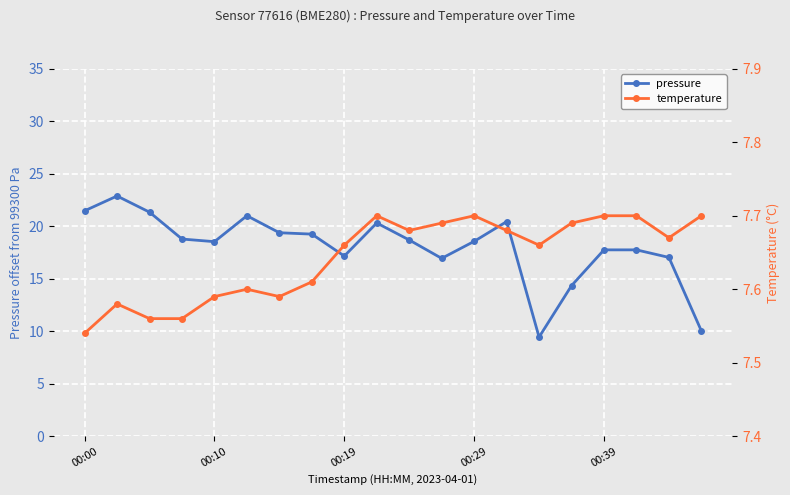

Which series has the widest spread of values?

pressure